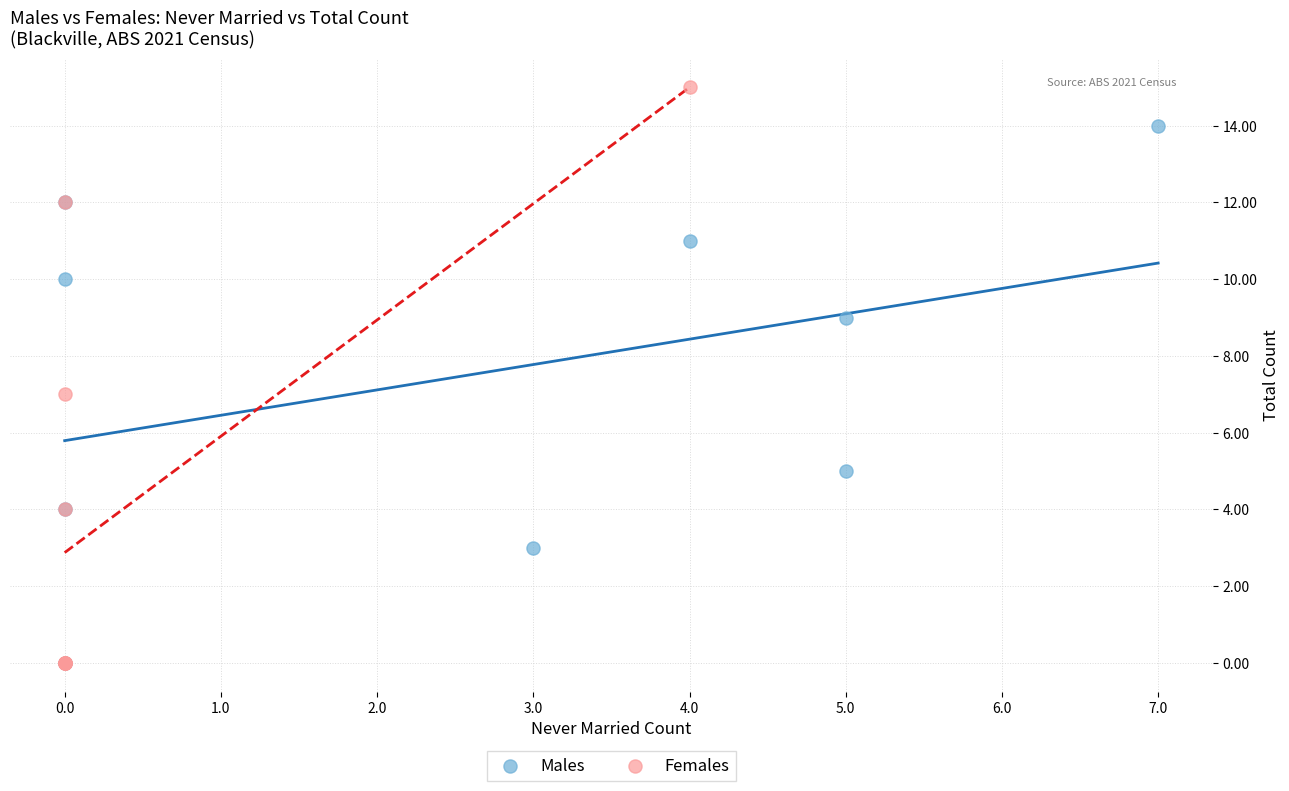

Which series reaches the maximum Y coordinate?

Females